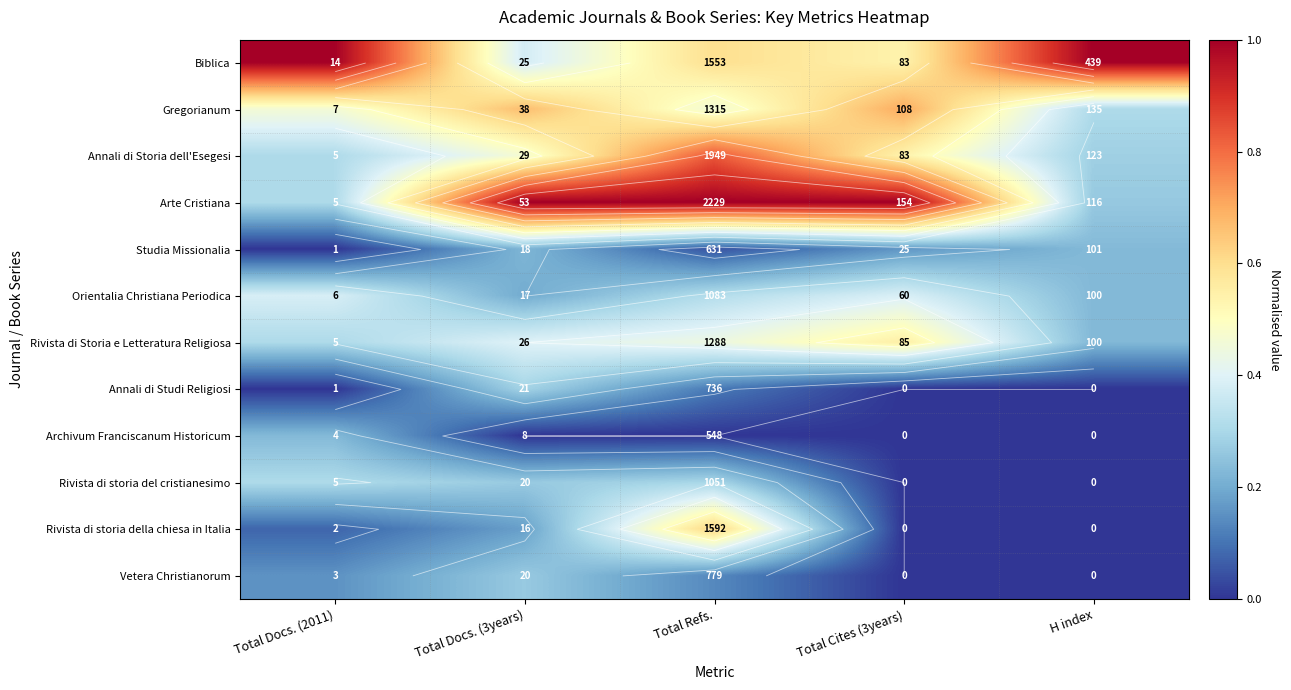

Which series has the largest total across all categories?

Arte Cristiana